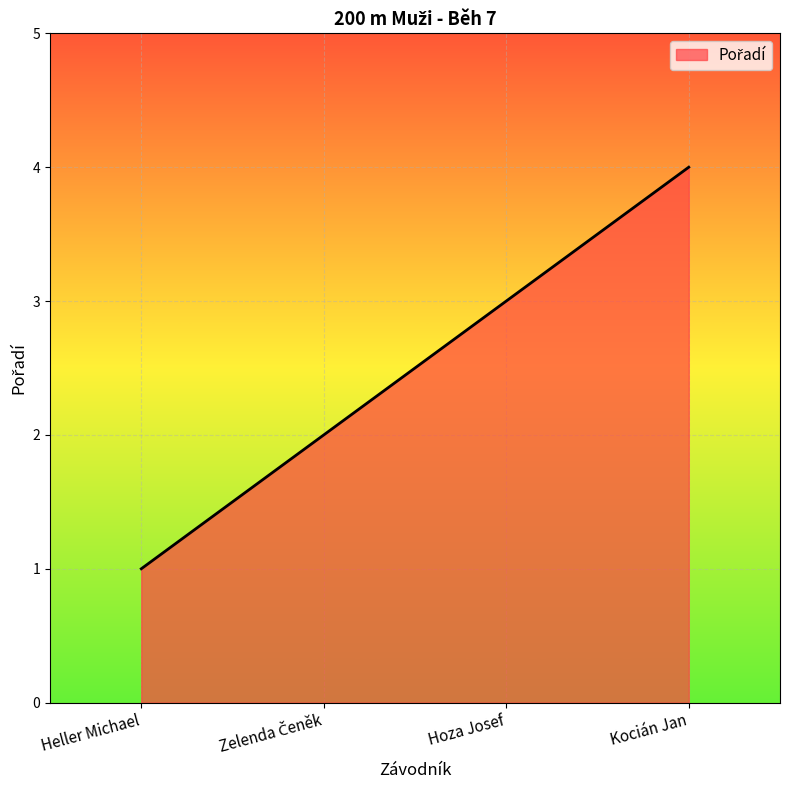

What is the sum of the values at Hoza Josef and Heller Michael?

4